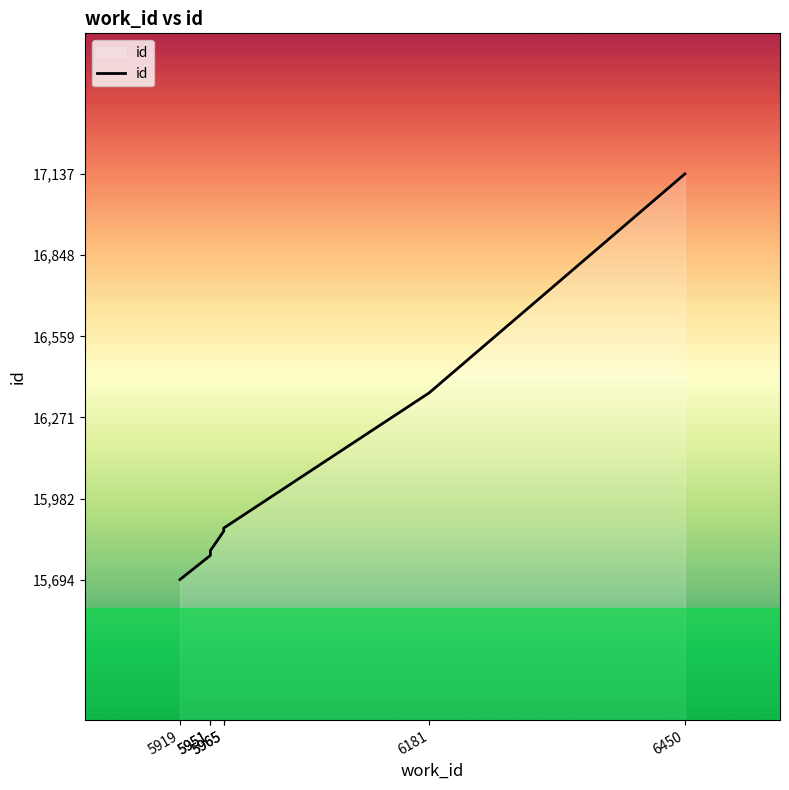

How many data points are less than 15866?

3